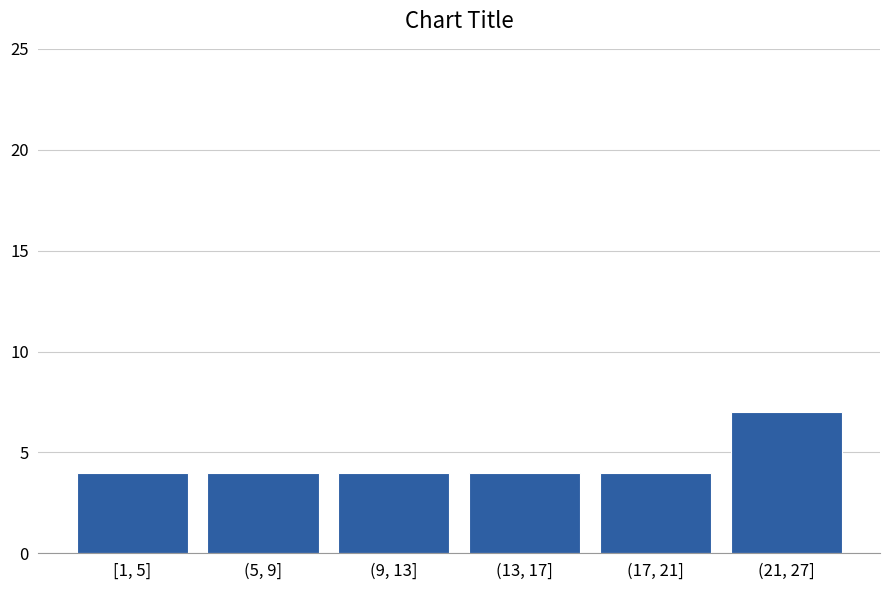

Reading left to right, what are all the values shown in this chart?

4	4	4	4	4	7